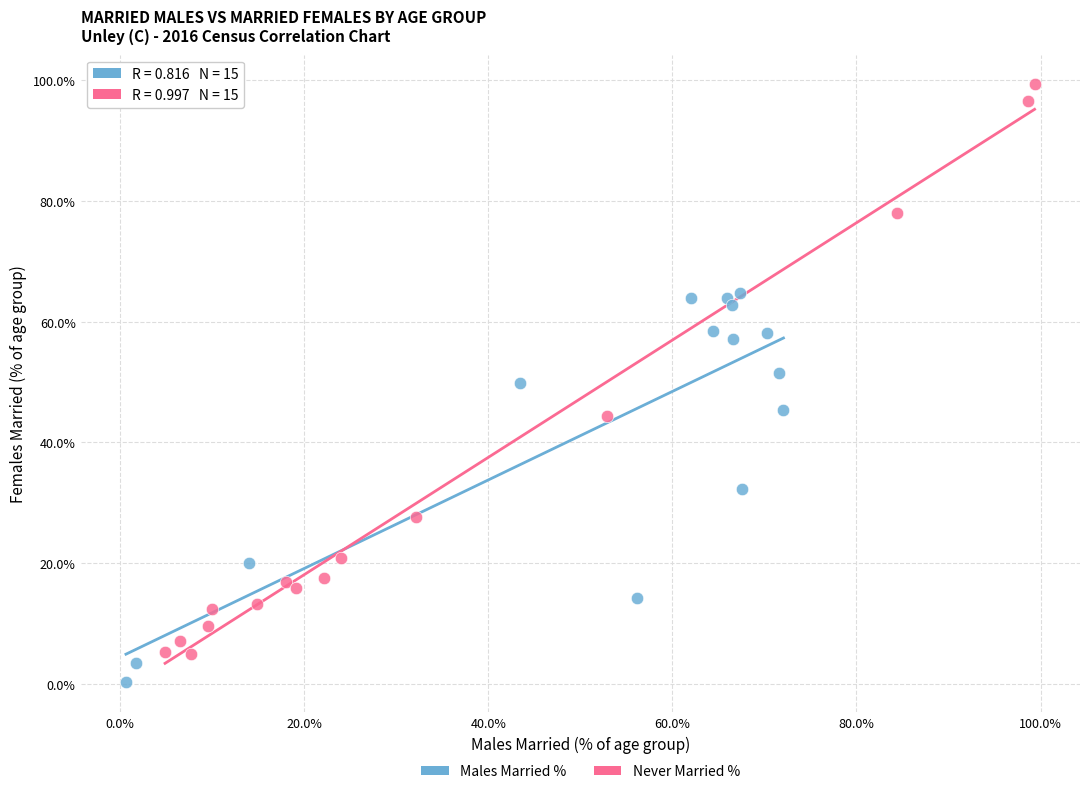

Which series has the largest Y range (max minus min)?

Never Married %